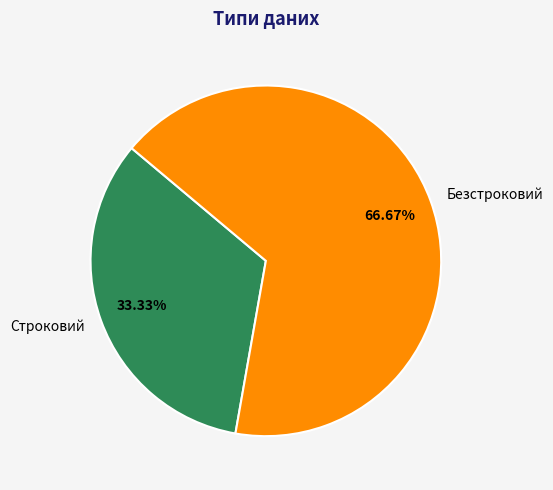

Which category has the smallest portion of the pie?

Строковий